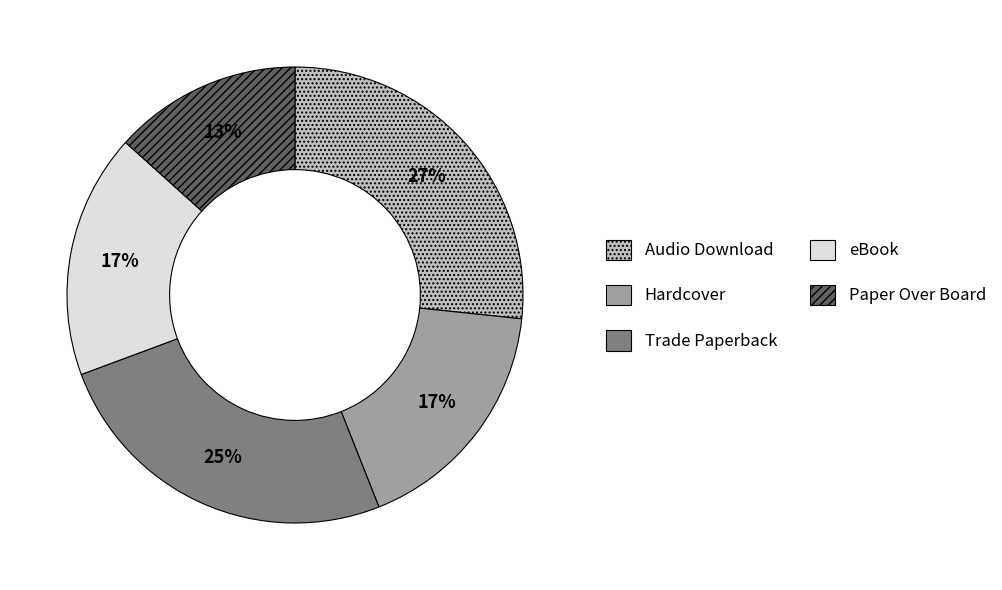

Is there any slice that represents more than half of the pie?

No